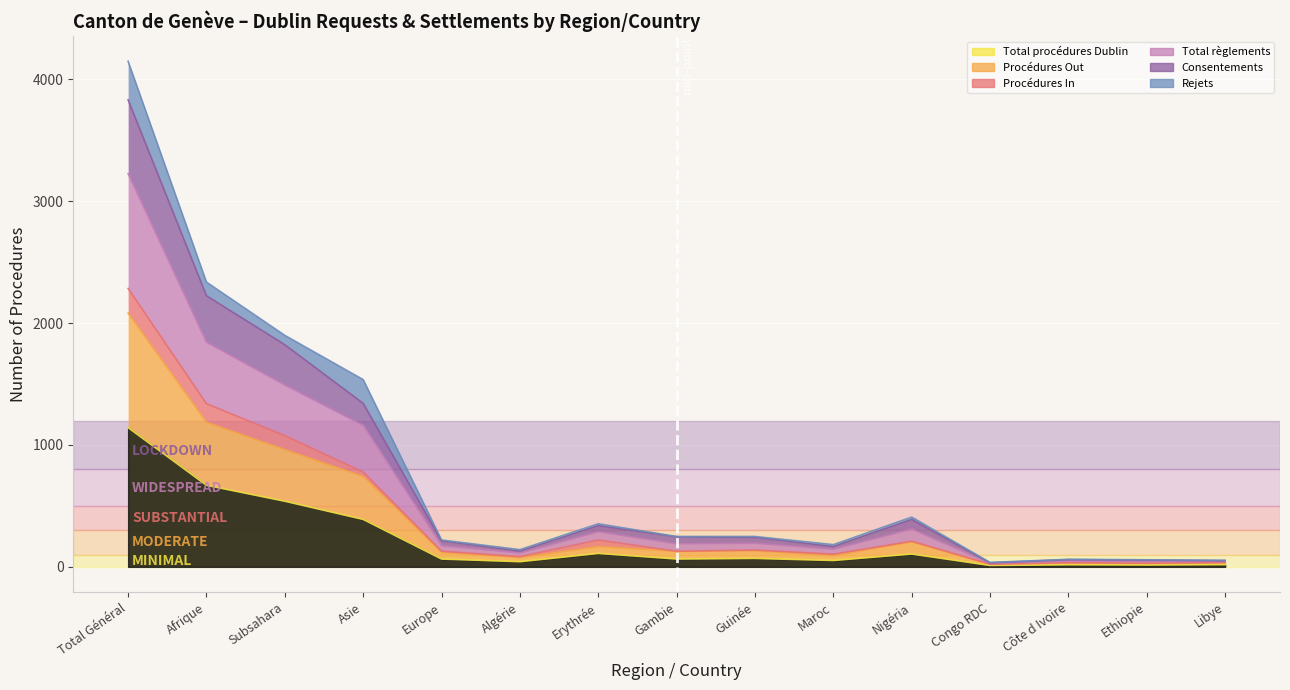

What is the greatest value displayed?

4148